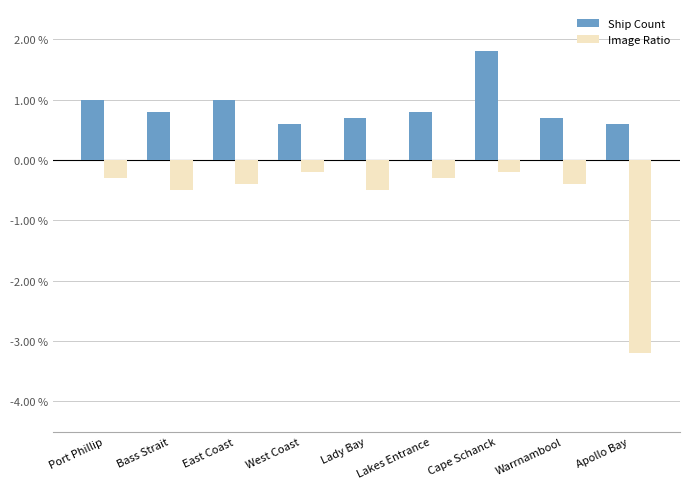

True or false: Image Ratio has a value of -0.2 at Cape Schanck.

True